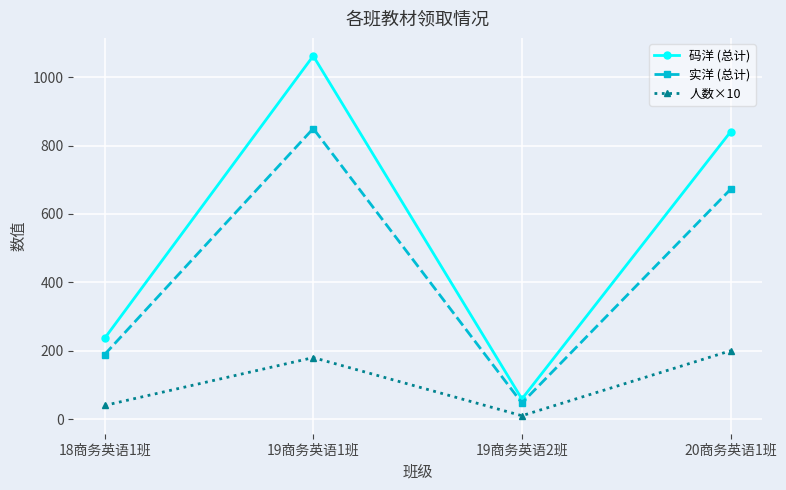

Is it true that 人数×10 equals 180.0 at 19商务英语1班?

True